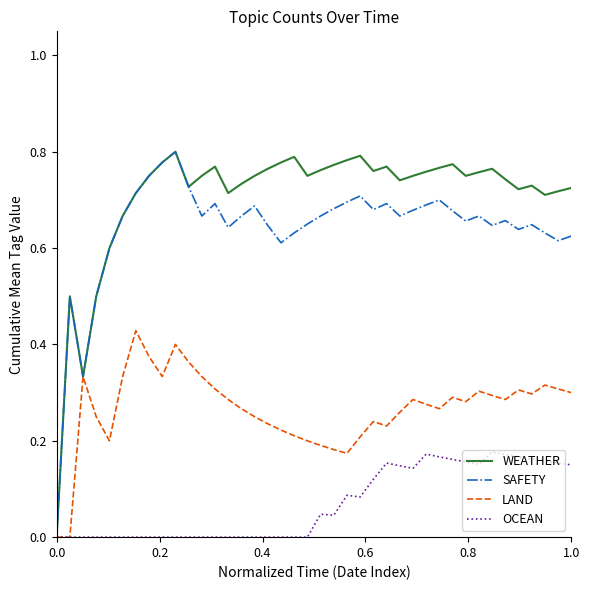

Which series has the largest total across all categories?

WEATHER